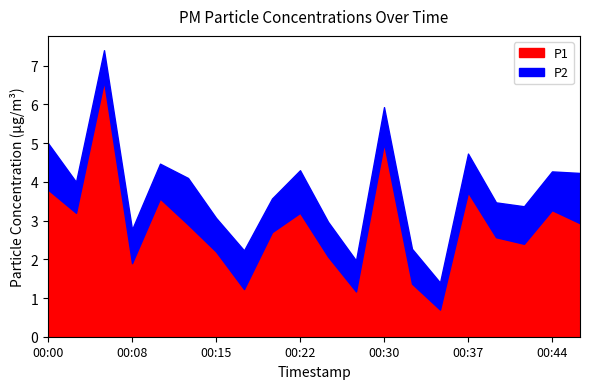

What is the smallest value displayed?

0.7